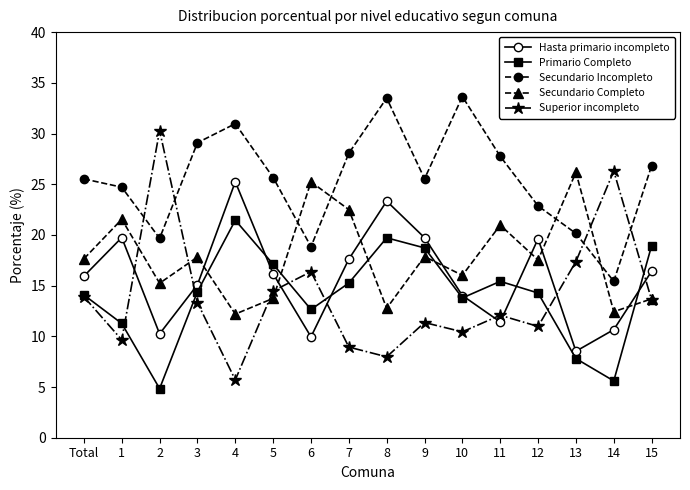

What is the approximate value of Primario Completo at 2?

4.8